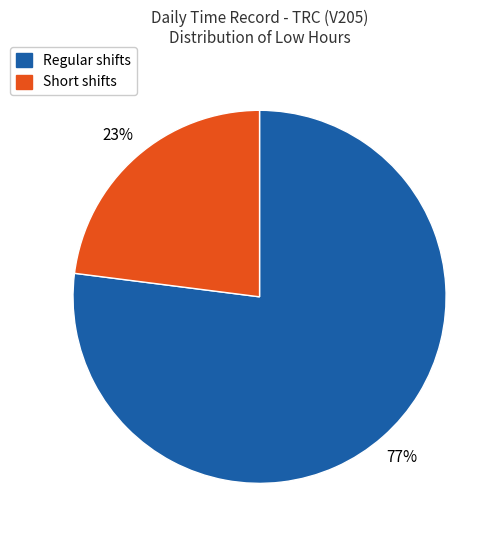

How many slices are in this pie chart?

2